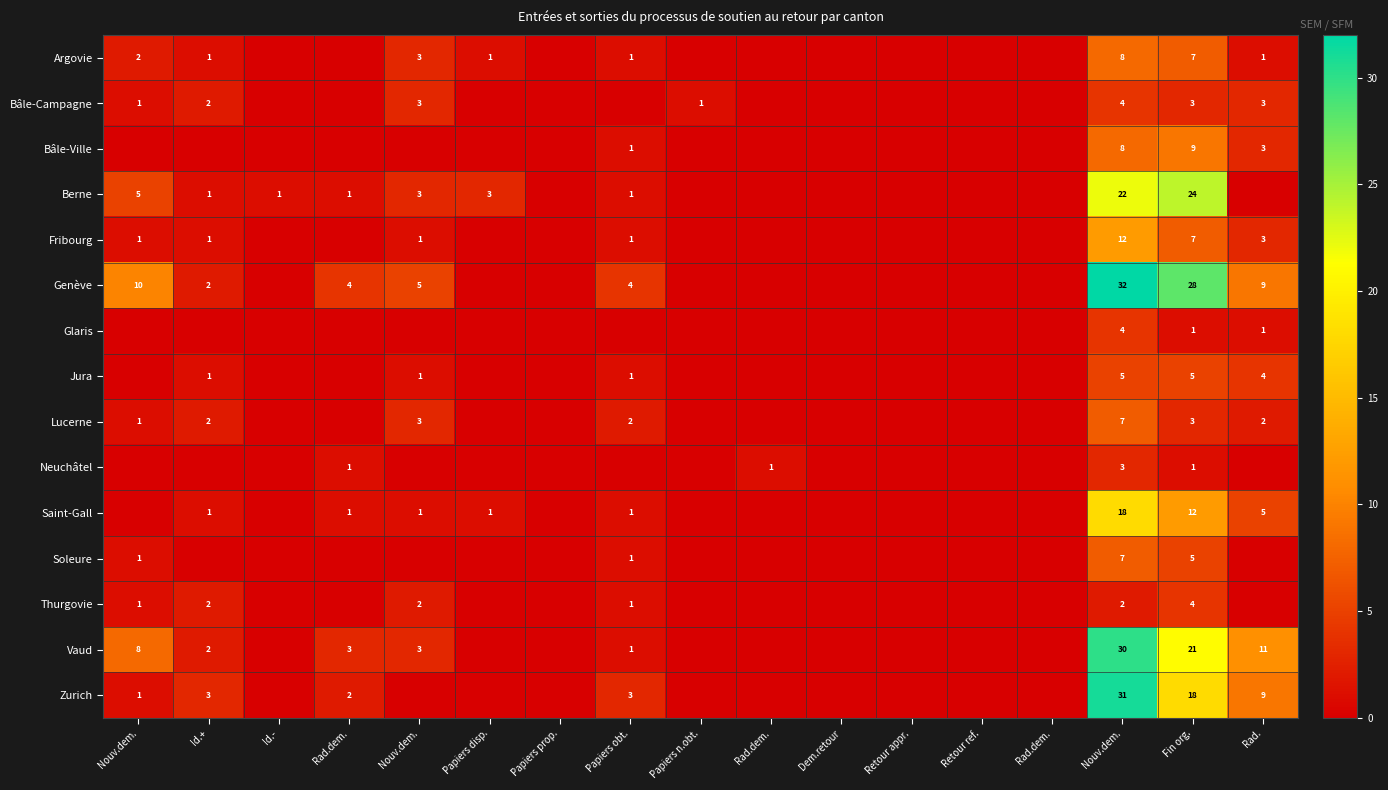

Which has a higher value, Nouv.dem. or Fin org.?

Fin org.